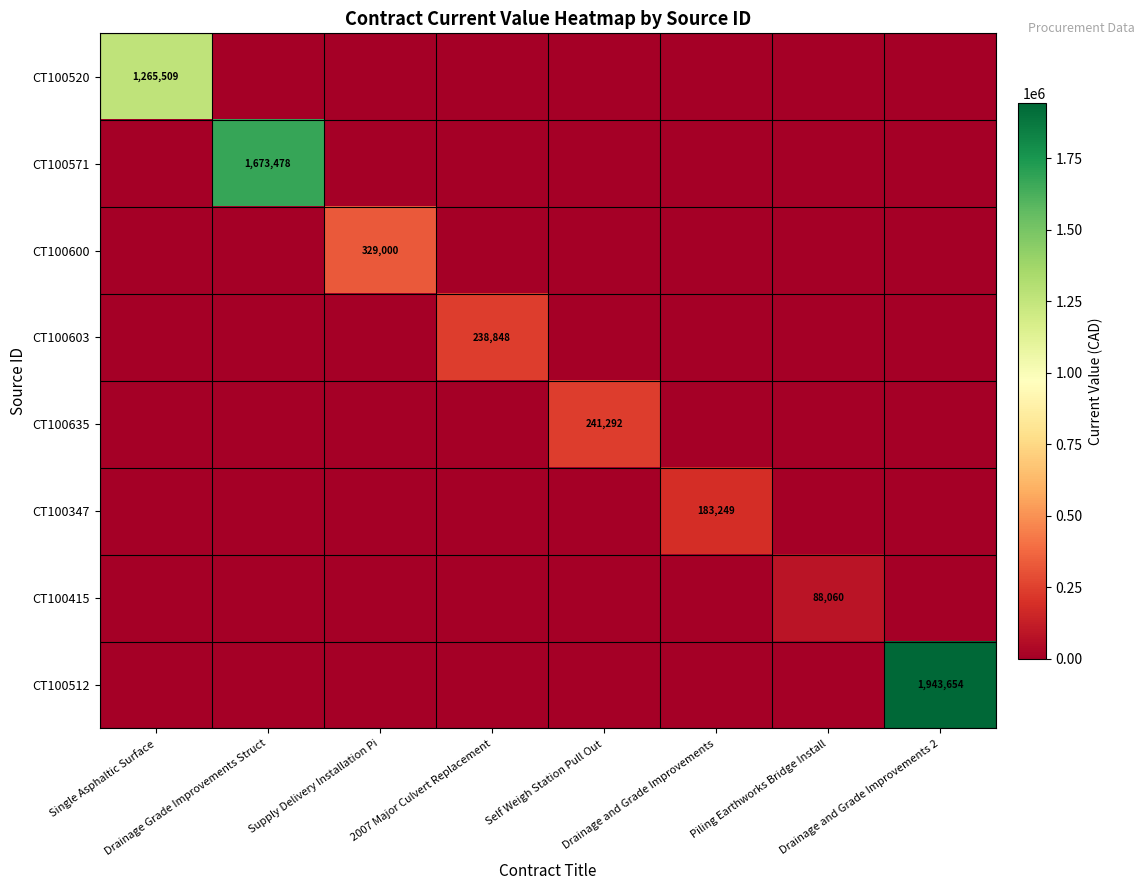

At which label is CT100512 closest to 971827?

Single Asphaltic Surface